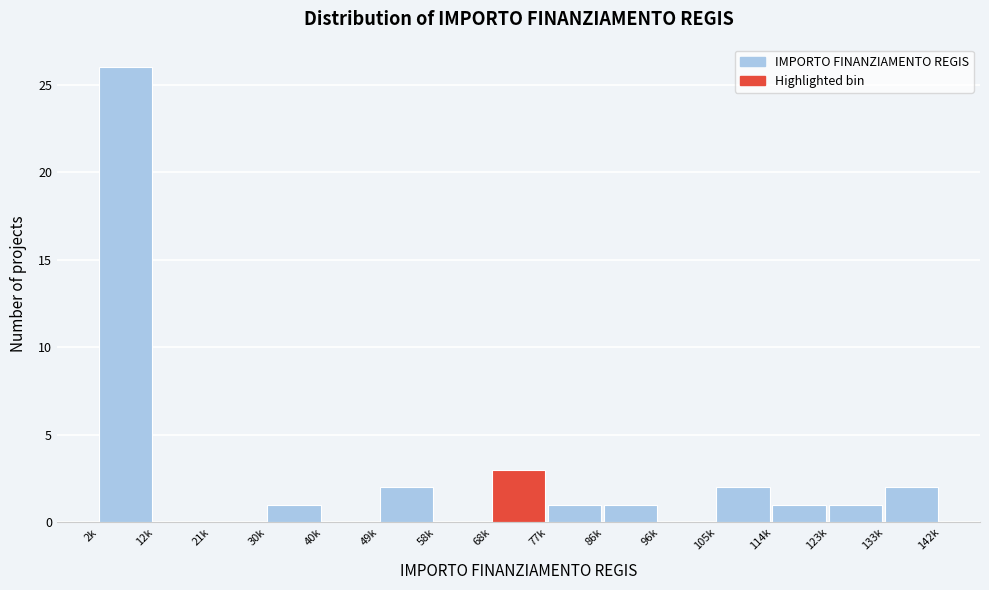

Reading left to right, transcribe all the data shown in this chart.

2k=26	12k=0	21k=0	30k=1	40k=0	49k=2	58k=0	68k=3	77k=1	86k=1	96k=0	105k=2	114k=1	123k=1	133k=2